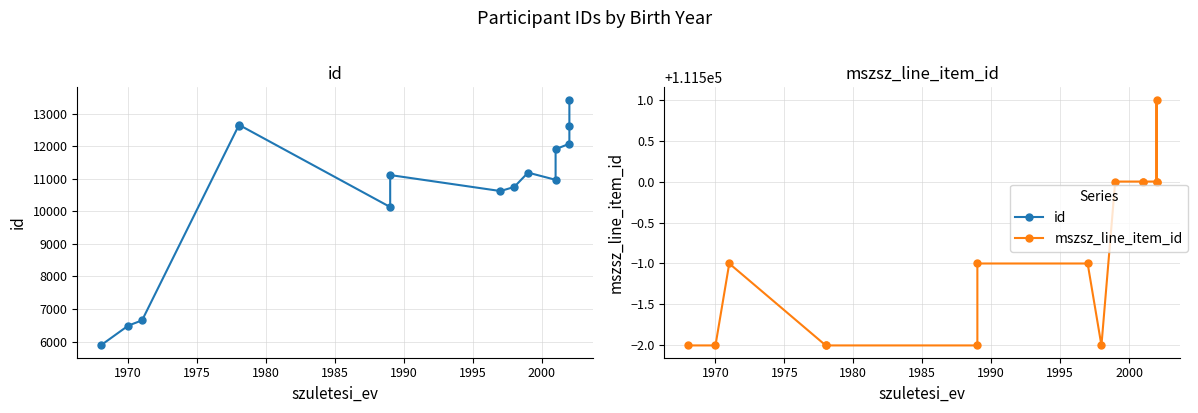

Reading left to right, extract all data points from this chart.

id: 5880	6489	6650	12625	12662	10131	11113	10622	10748	11188	10967	11907	12075	12626	13430
mszsz_line_item_id: 111498	111498	111499	111498	111498	111498	111499	111499	111498	111500	111500	111500	111500	111501	111500